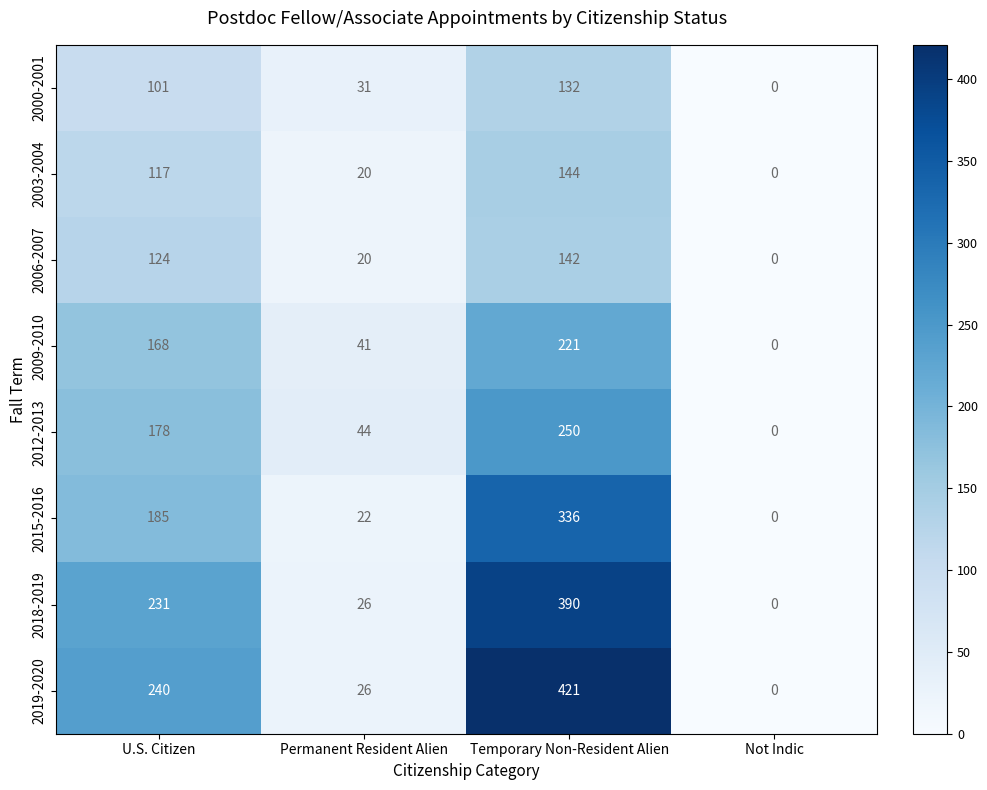

What is the sum of the 2018-2019 values at Permanent Resident Alien and Not Indic?

26